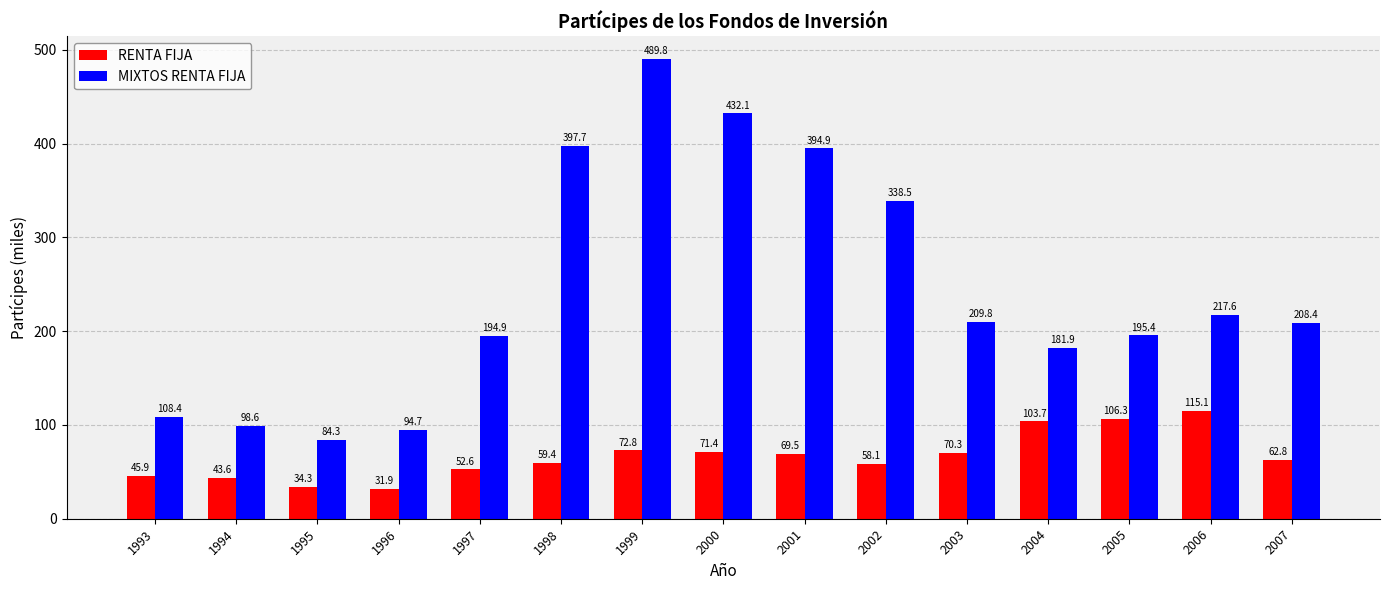

How many bars are there in each group?

2